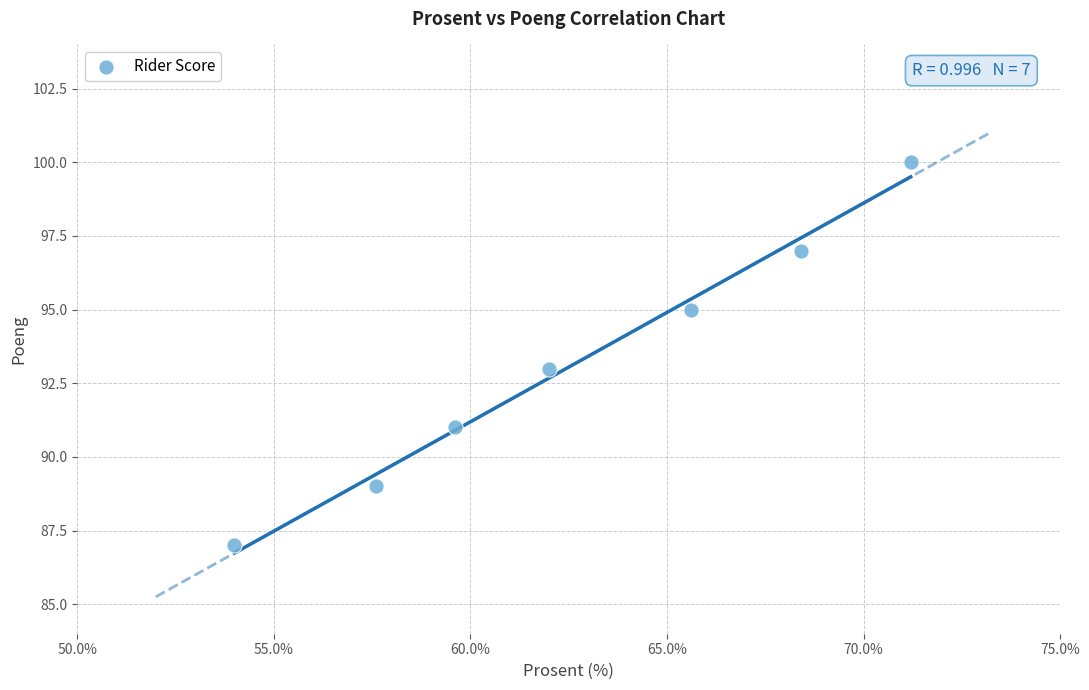

What is the average Y value?

93